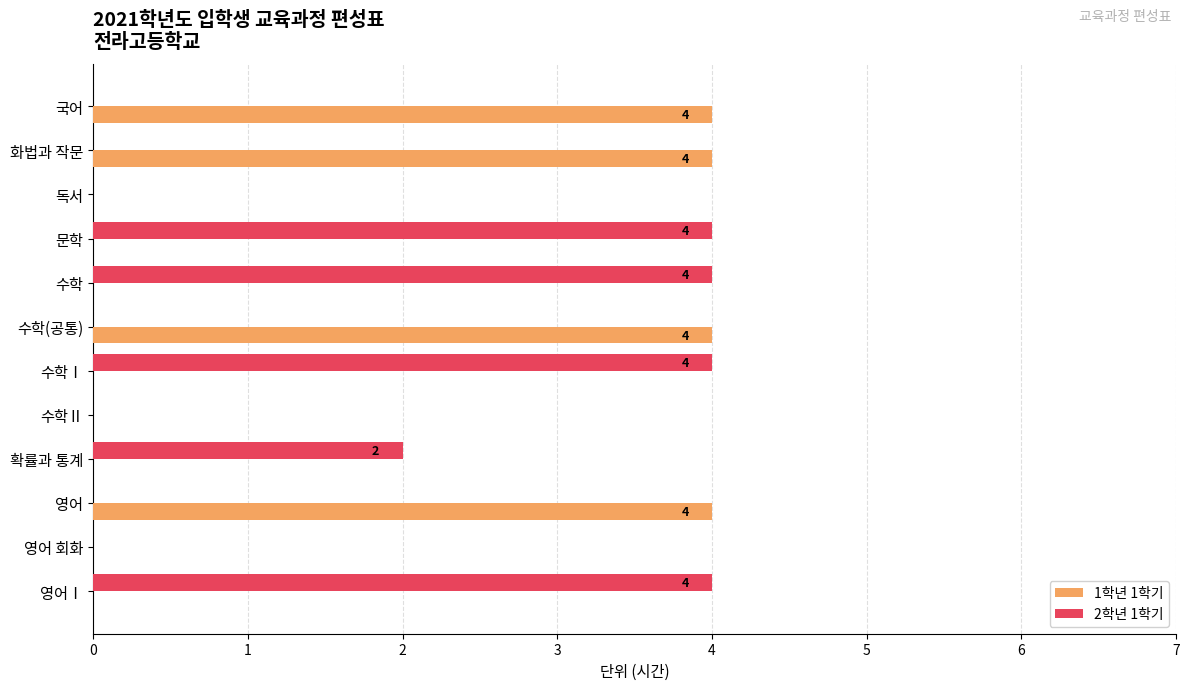

Which series changed the most between 수학Ⅰ and 확률과 통계?

2학년 1학기